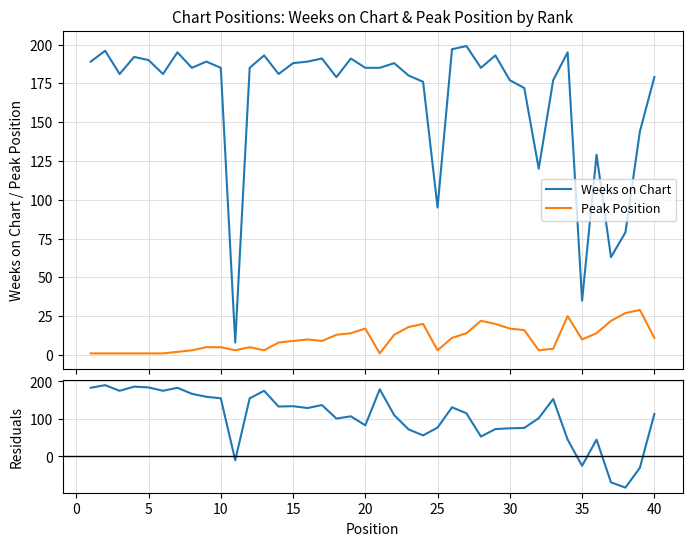

Which series ends up on top after the final intersection of Weeks - 6×Peak and Peak Position?

Weeks - 6×Peak